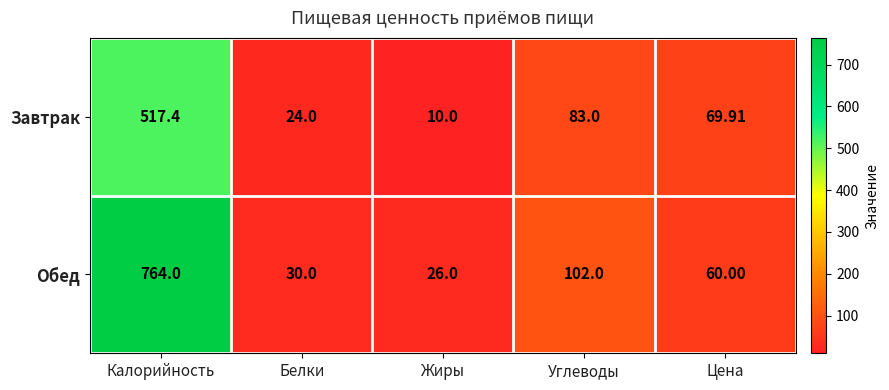

What is the total value across all series at Углеводы?

185.0